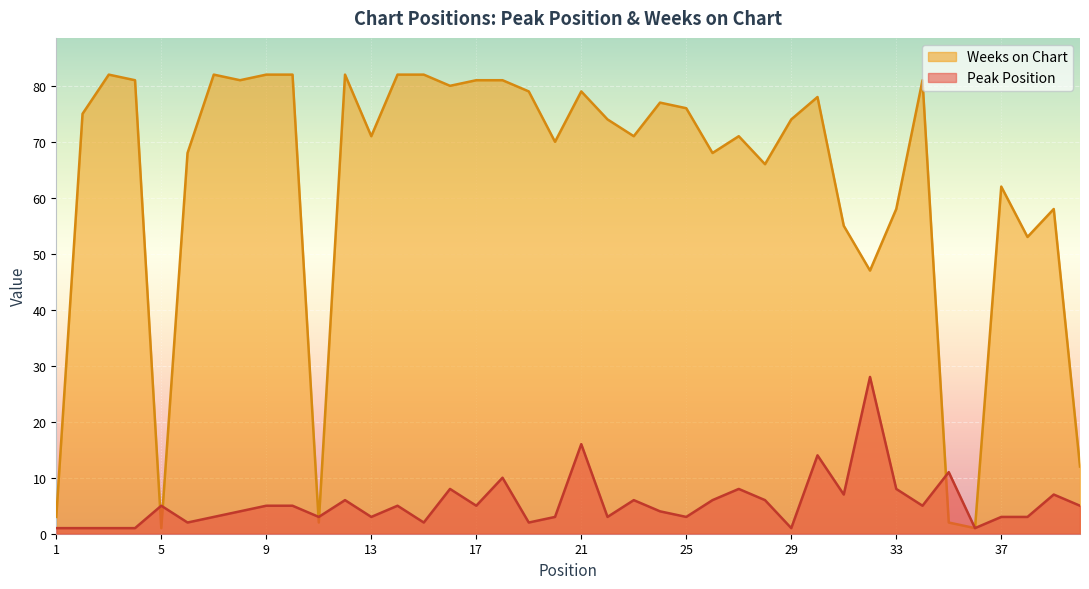

True or false: Weeks on Chart and Peak Position cross at least once.

True